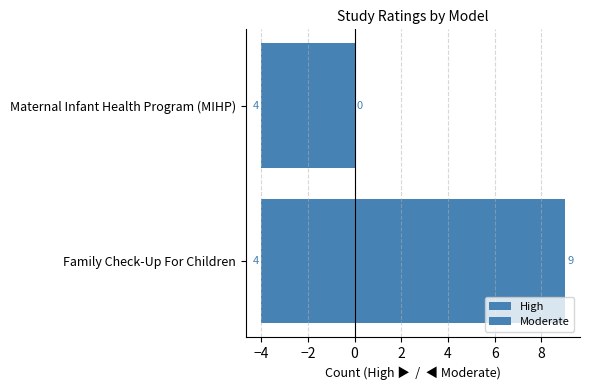

Rank the series by their average value, from highest to lowest.

High, Moderate